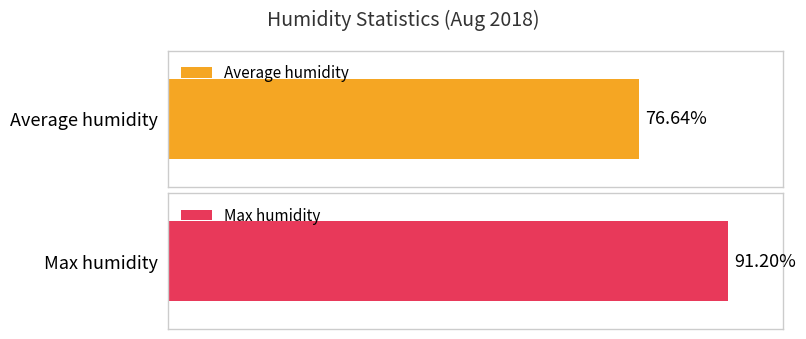

List the series in order of their peak value, lowest first.

Average humidity, Max humidity